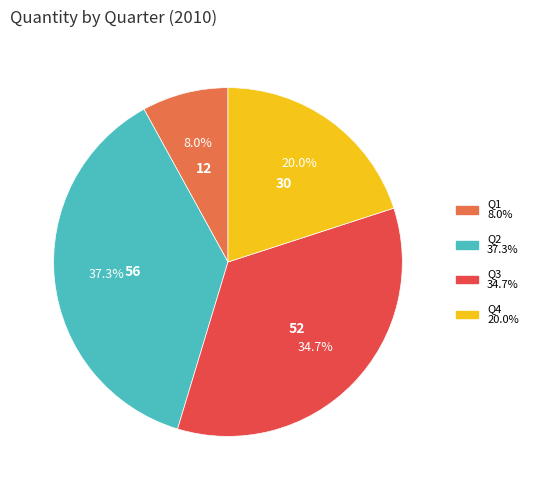

Which has a higher value, Q2 or Q4?

Q2